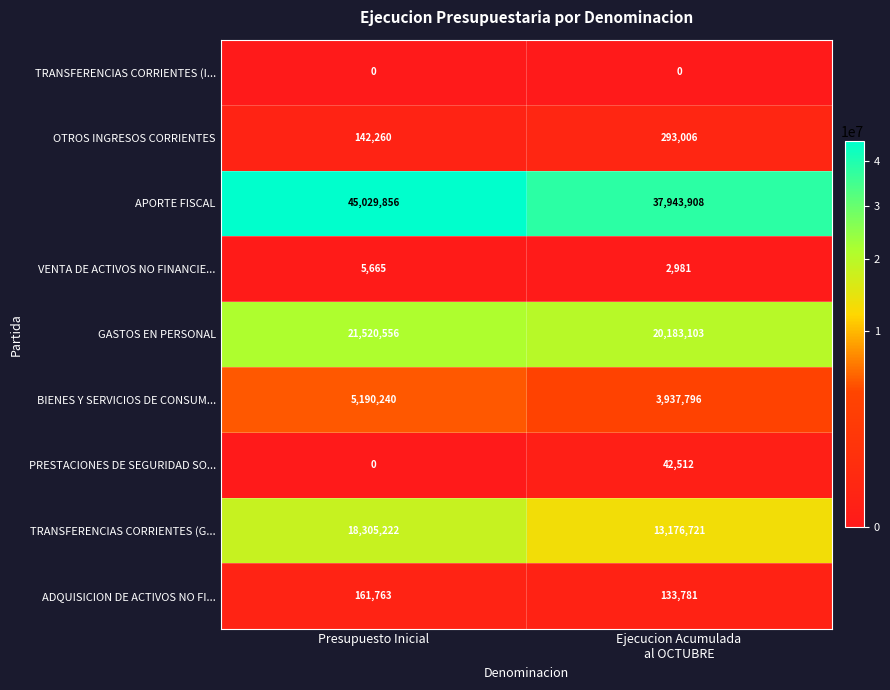

List the series in order of their peak value, highest first.

APORTE FISCAL, GASTOS EN PERSONAL, TRANSFERENCIAS CORRIENTES (G..., BIENES Y SERVICIOS DE CONSUM..., OTROS INGRESOS CORRIENTES, ADQUISICION DE ACTIVOS NO FI..., PRESTACIONES DE SEGURIDAD SO..., VENTA DE ACTIVOS NO FINANCIE..., TRANSFERENCIAS CORRIENTES (I...